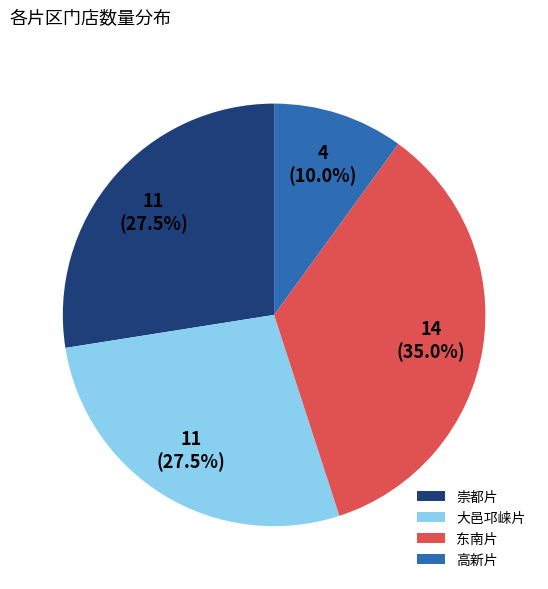

Is 大邑邛崃片 the majority of the pie?

No